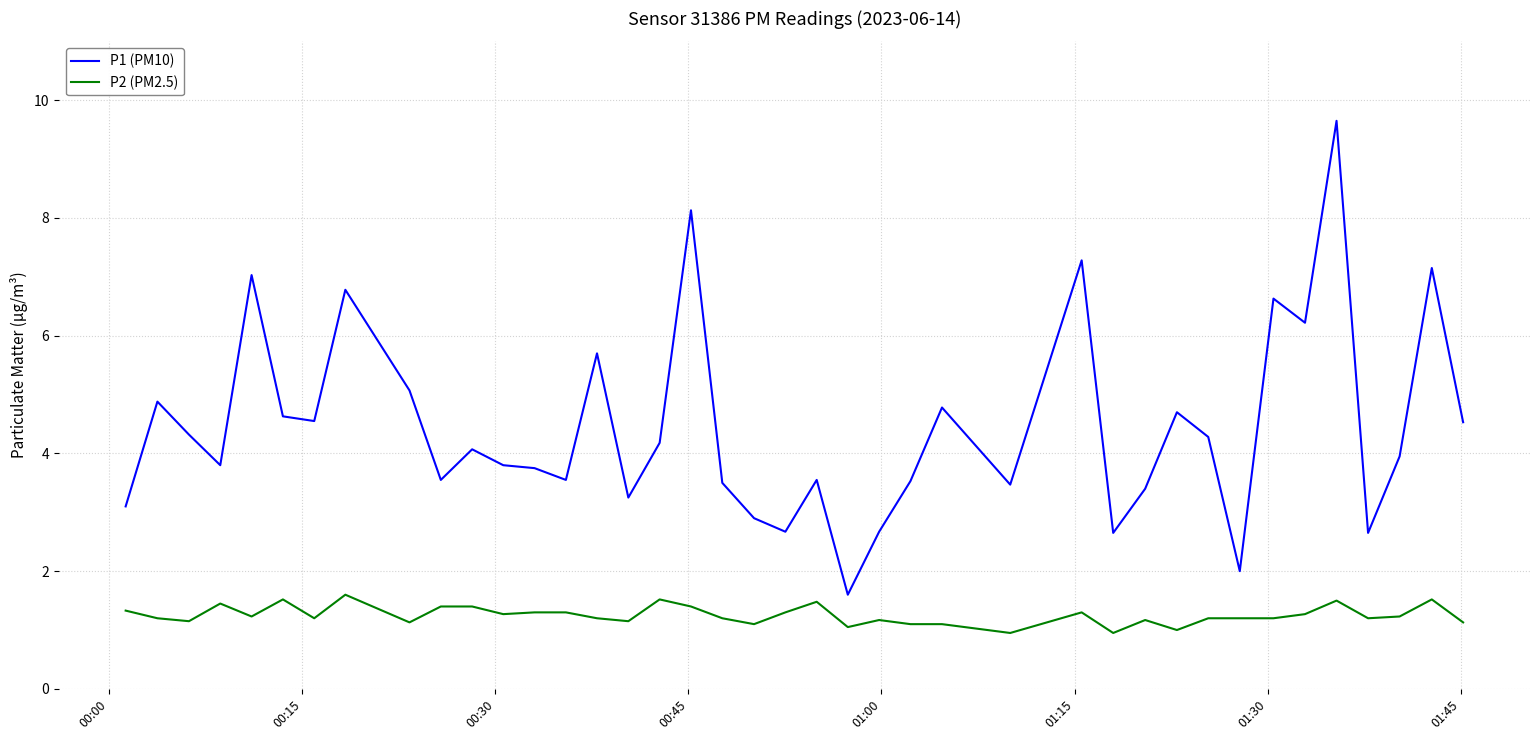

True or false: P1 (PM10) and P2 (PM2.5) intersect in this chart.

False